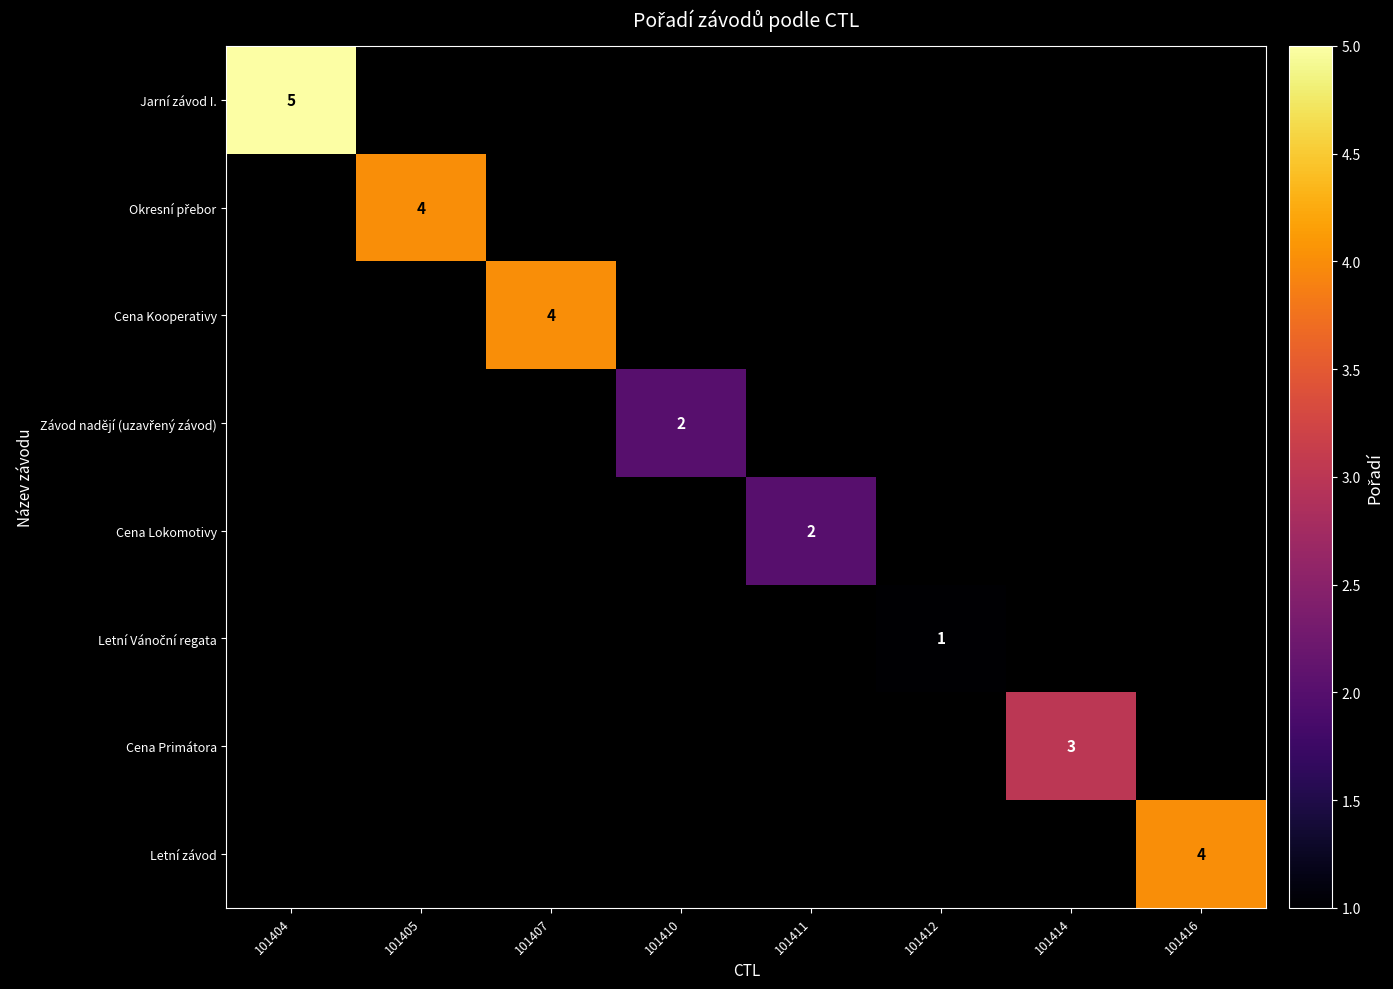

True or false: Letní závod has a value of 7 at 101416.

False